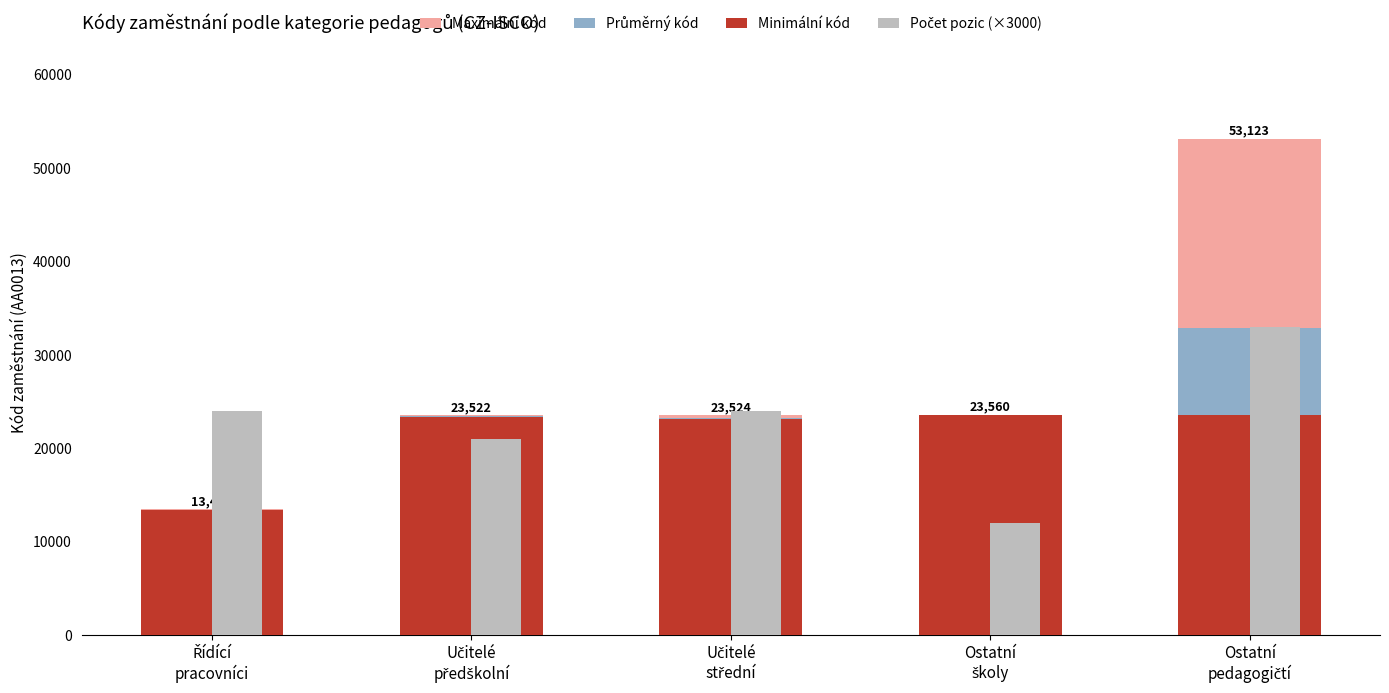

Are the bars grouped side by side (vs. stacked)?

Yes